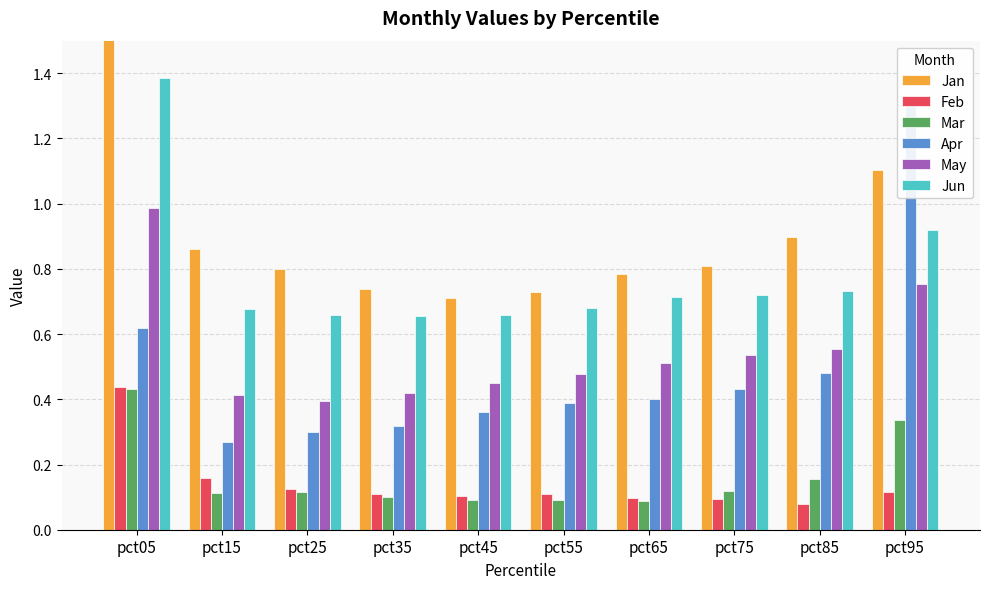

Is it true that Apr equals 1.0 at pct05?

False